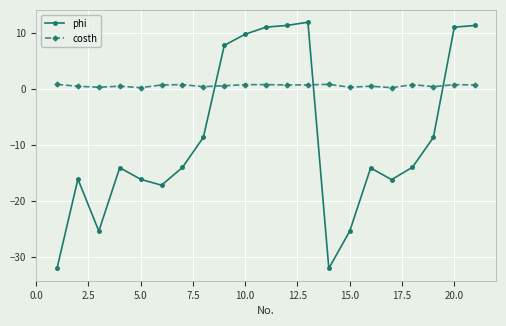

How many lines are shown in the chart?

2